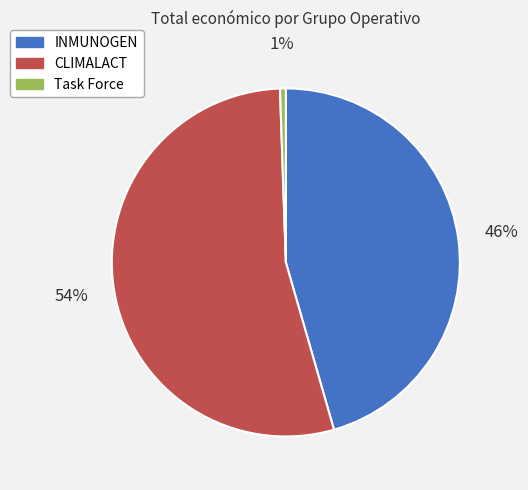

Does CLIMALACT represent more than half of the total?

Yes